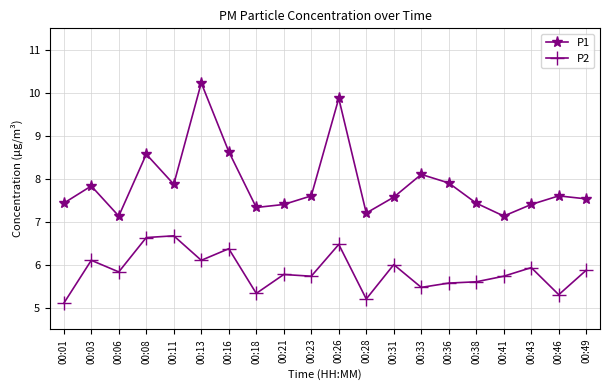

What is the value of the P2 point at the 17th from the left?

5.7